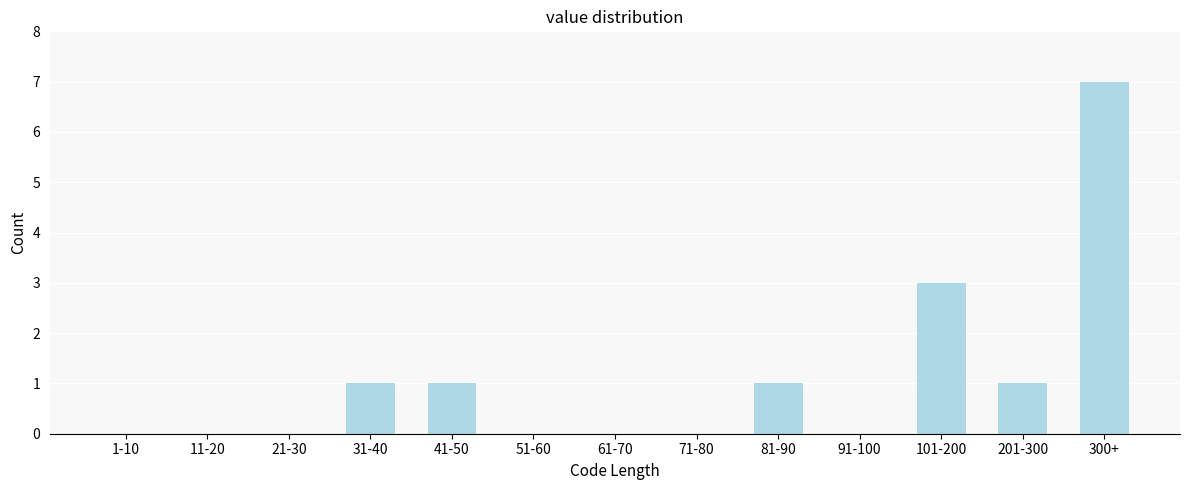

Reading left to right, extract all data points from this chart.

1-10=0	11-20=0	21-30=0	31-40=1	41-50=1	51-60=0	61-70=0	71-80=0	81-90=1	91-100=0	101-200=3	201-300=1	300+=7